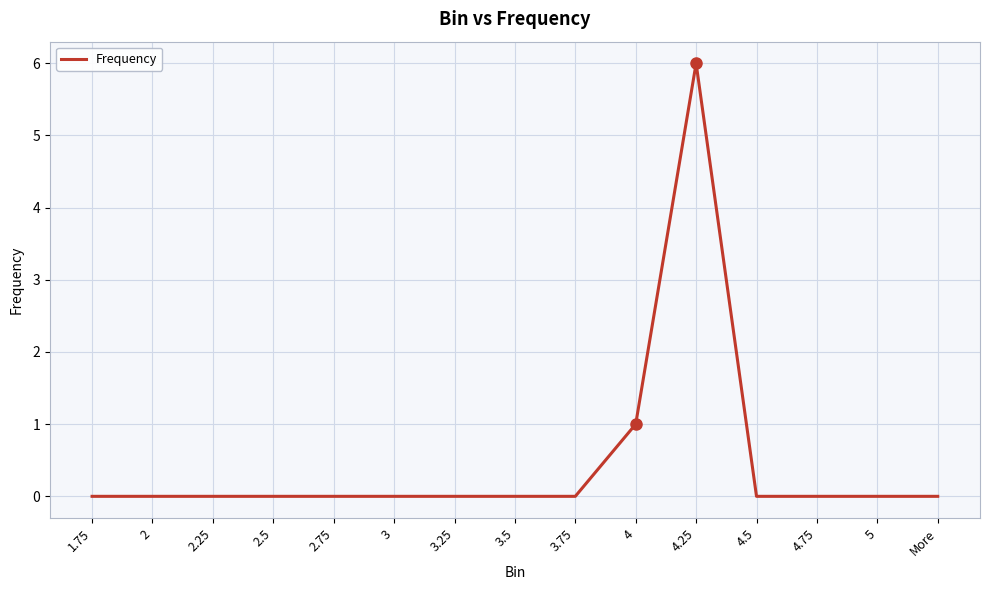

What is the difference between the second highest and second lowest values?

1